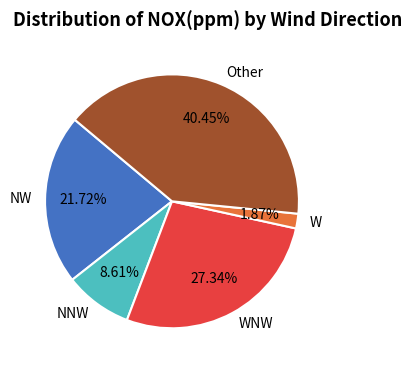

To the nearest percent, what is the combined percentage of NNW and NW?

30%